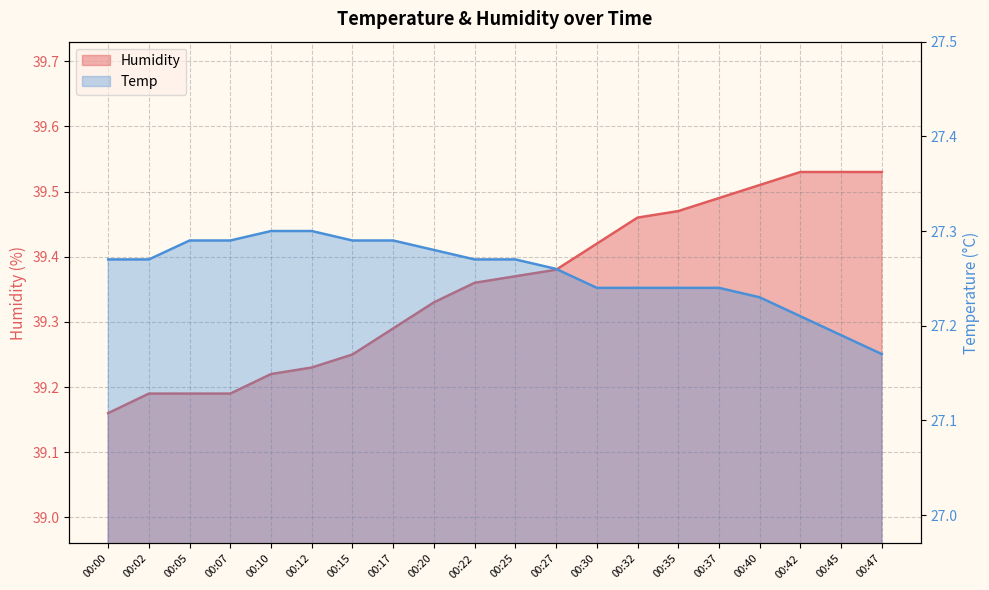

Rank the categories by Temp value from lowest to highest.

00:47, 00:45, 00:42, 00:40, 00:30, 00:32, 00:35, 00:37, 00:27, 00:00, 00:02, 00:22, 00:25, 00:20, 00:05, 00:07, 00:15, 00:17, 00:10, 00:12